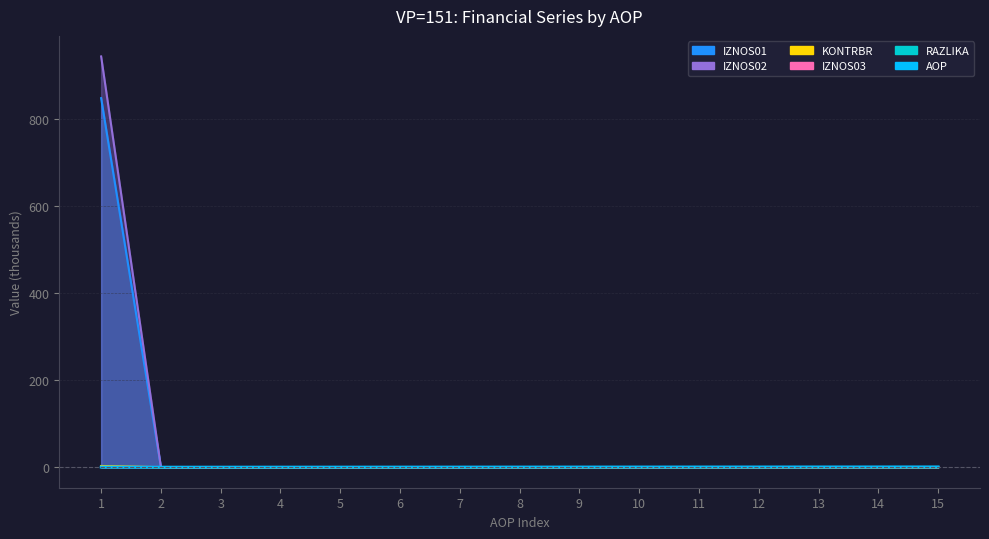

True or false: IZNOS02 and KONTRBR intersect in this chart.

False